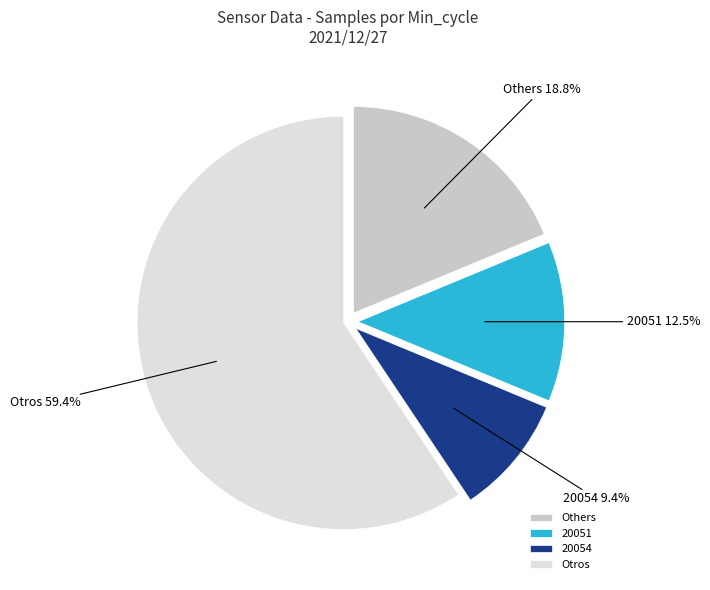

To the nearest percent, what is the average slice percentage?

25%